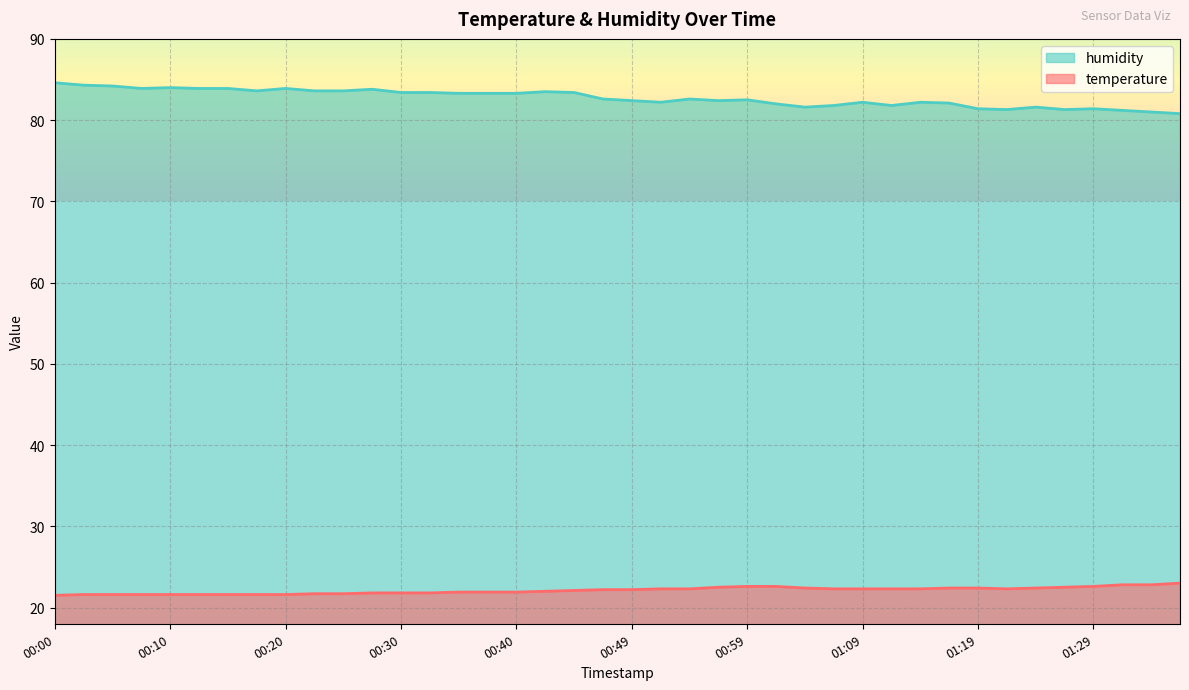

What is the maximum value shown in the chart?

84.6